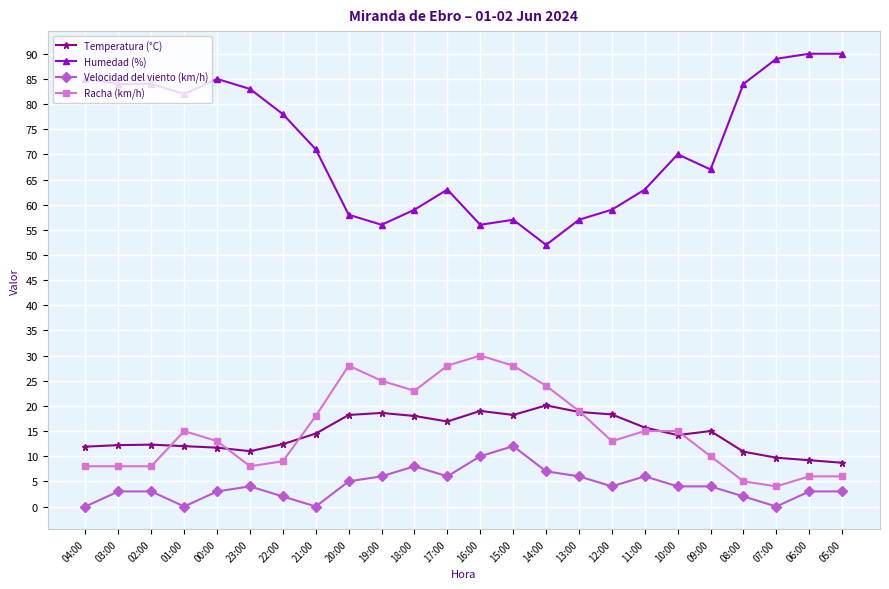

What is the label of the 13th point from the right?

17:00